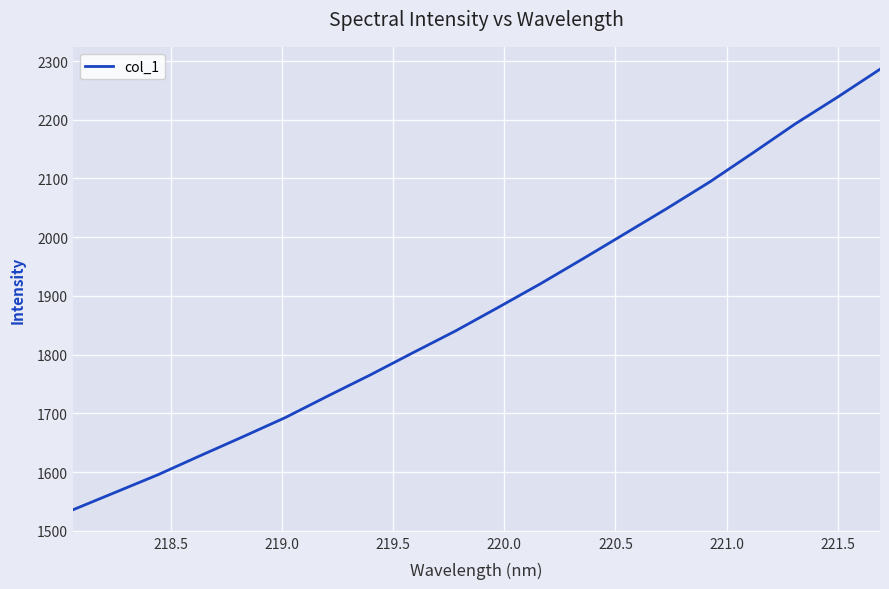

What is the minimum value shown in the chart?

1535.7